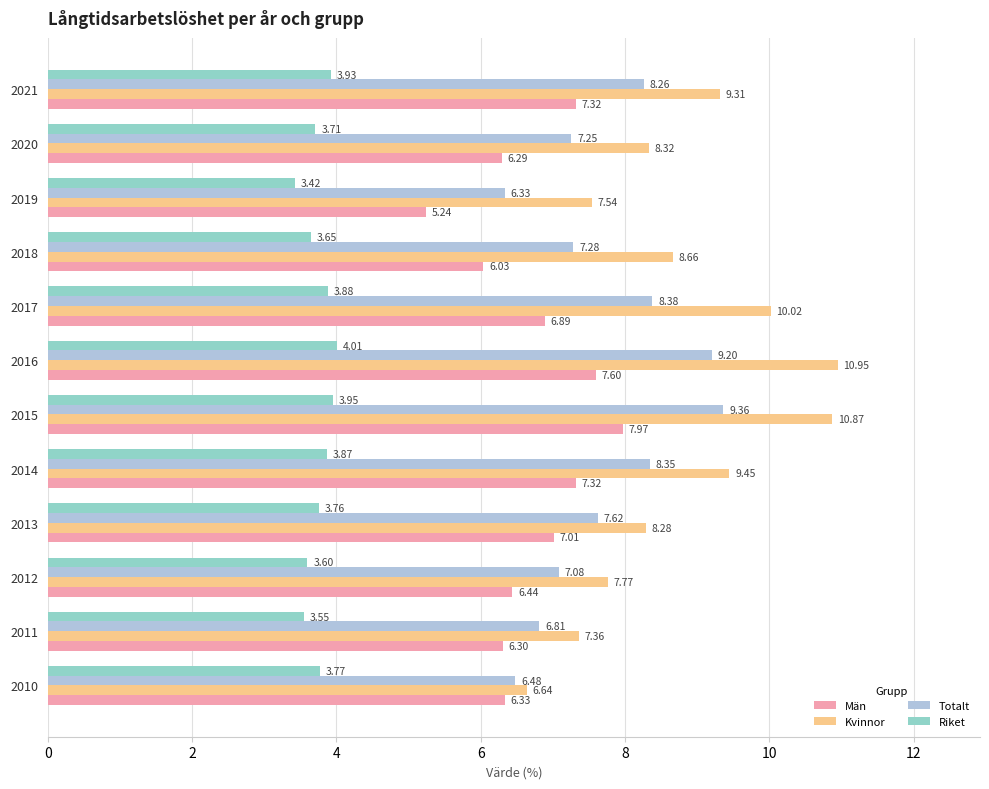

List the series in order of their overall mean, highest first.

Kvinnor, Totalt, Män, Riket